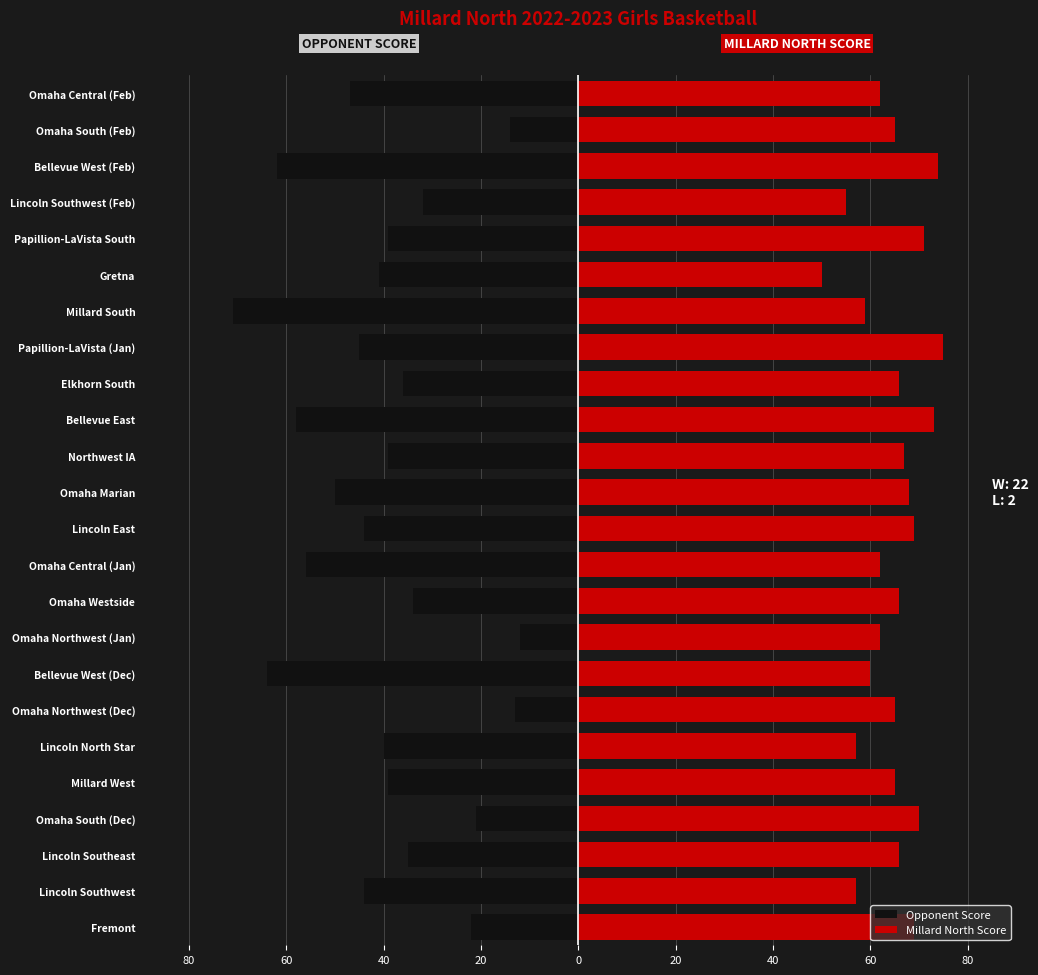

What are all the series names shown in the legend?

Opponent Score, Millard North Score